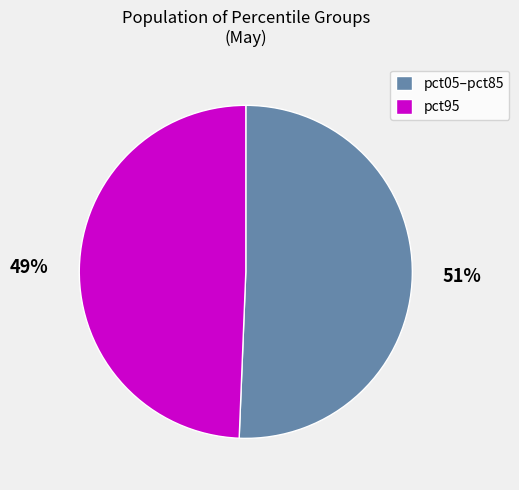

To the nearest percent, what portion does pct05–pct85 represent?

51%